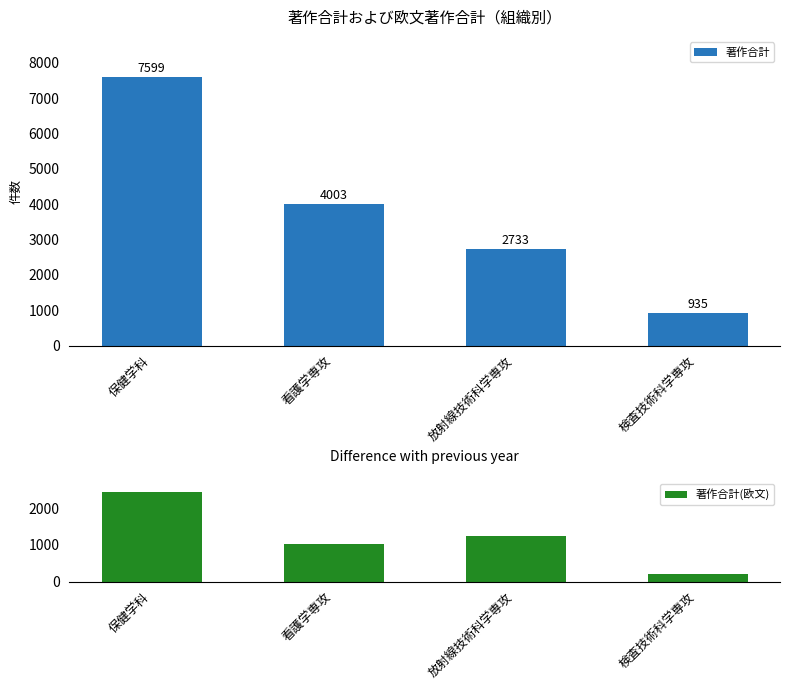

How many distinct data groups are displayed?

2